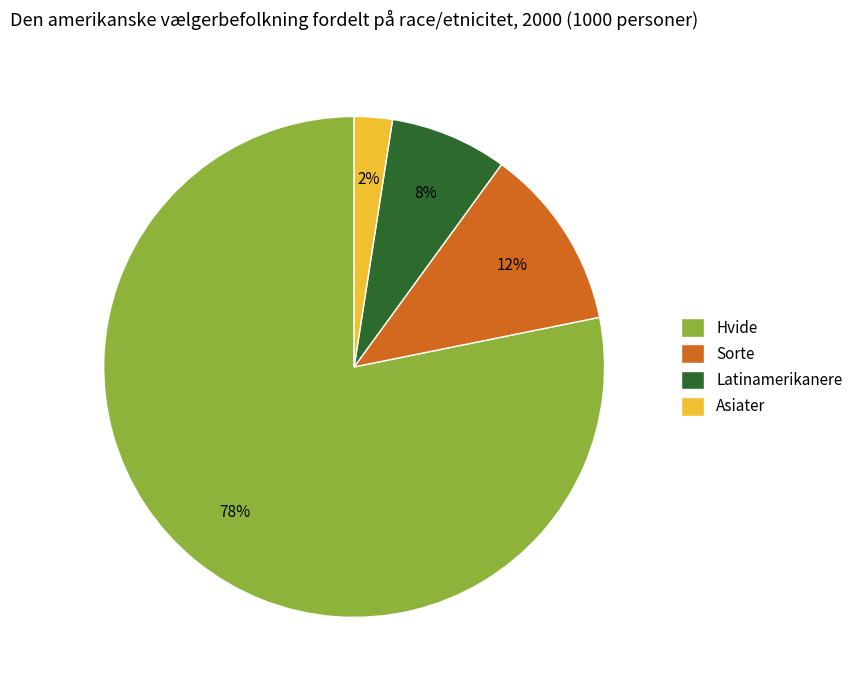

Rank the categories by value from highest to lowest.

Hvide, Sorte, Latinamerikanere, Asiater